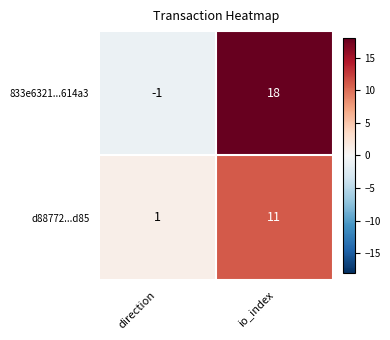

Which series changed the most between direction and io_index?

833e6321...614a3